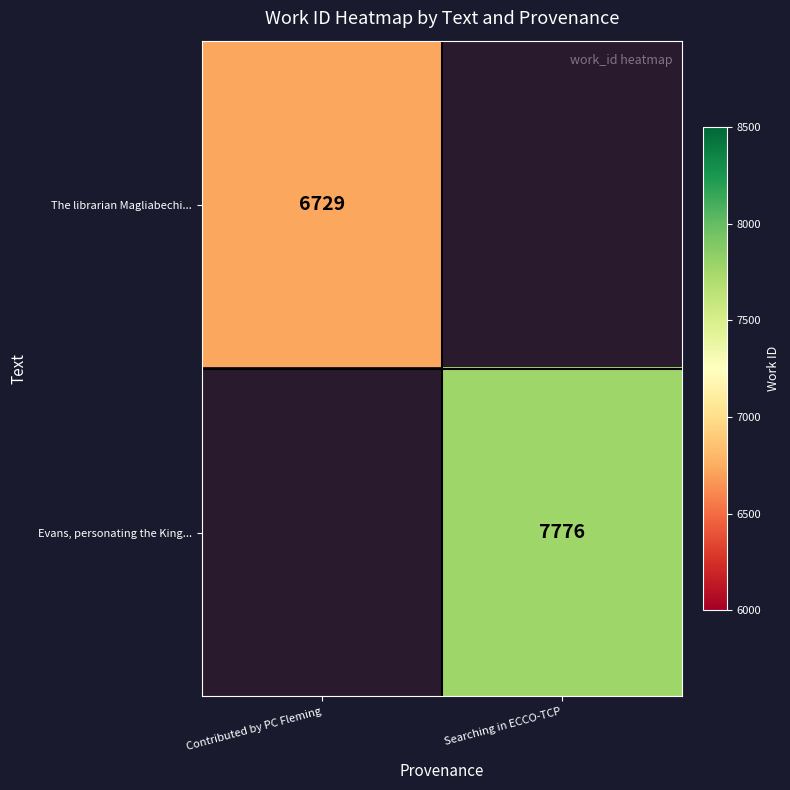

True or false: The librarian Magliabechi... has a value of 6729 at Contributed by PC Fleming.

True